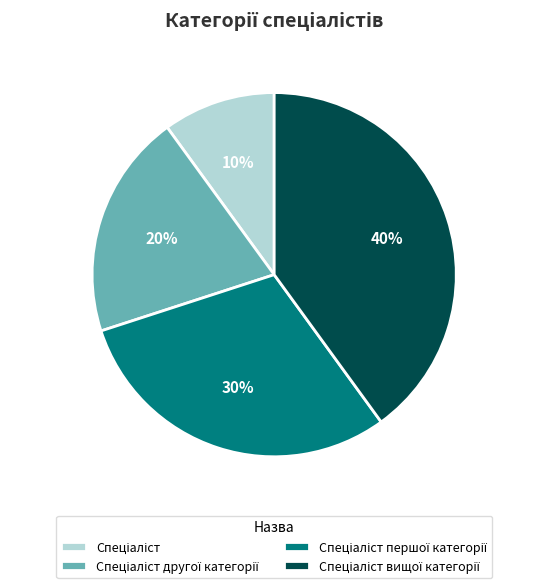

To the nearest percent, what is the average slice percentage?

25%